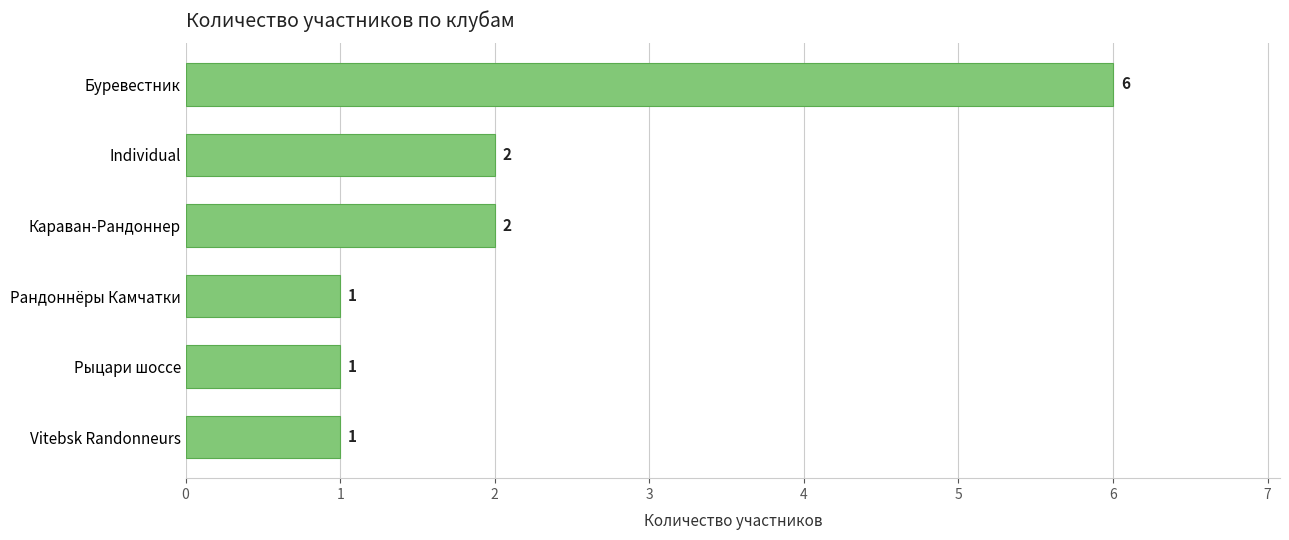

What is the average value?

2